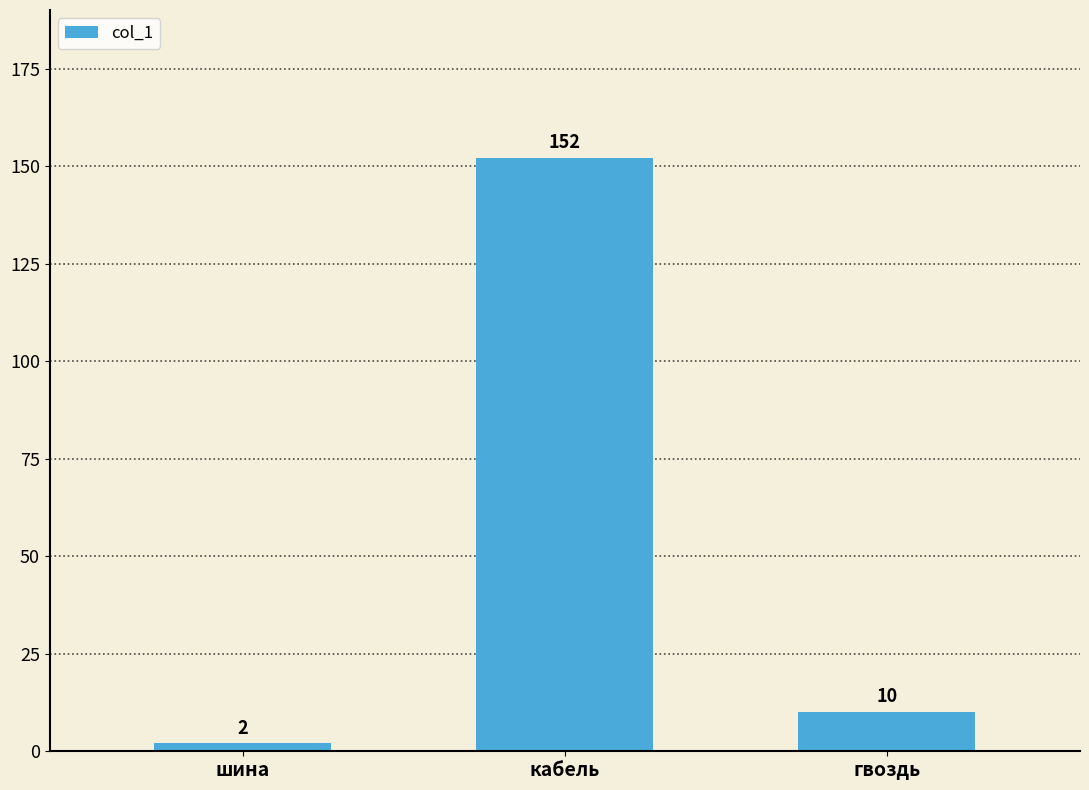

Reading right to left, transcribe all the data shown in this chart.

гвоздь=10	кабель=152	шина=2